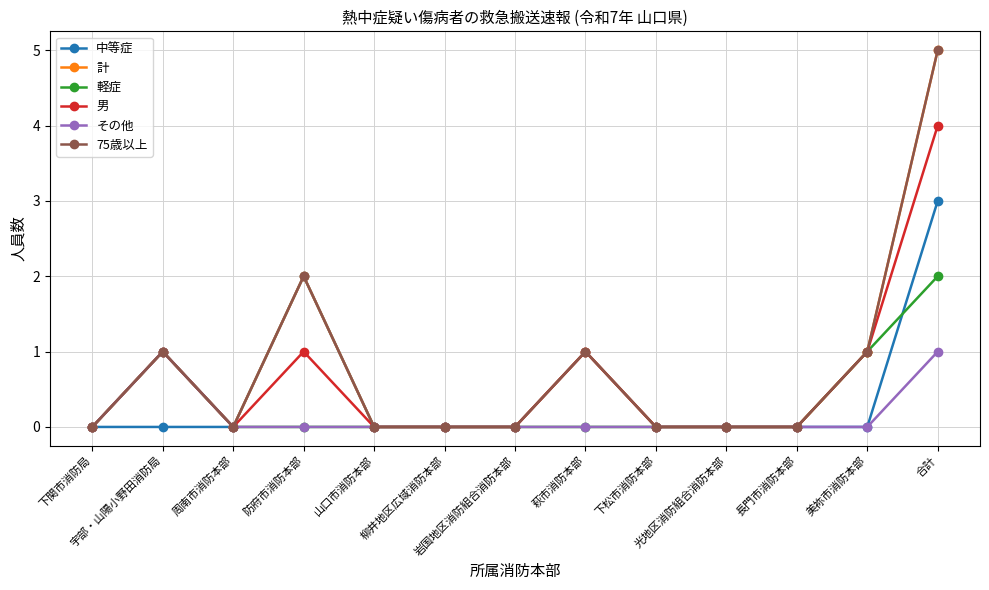

The 中等症 series shows -1 at 宇部・山陽小野田消防局. True or false?

False